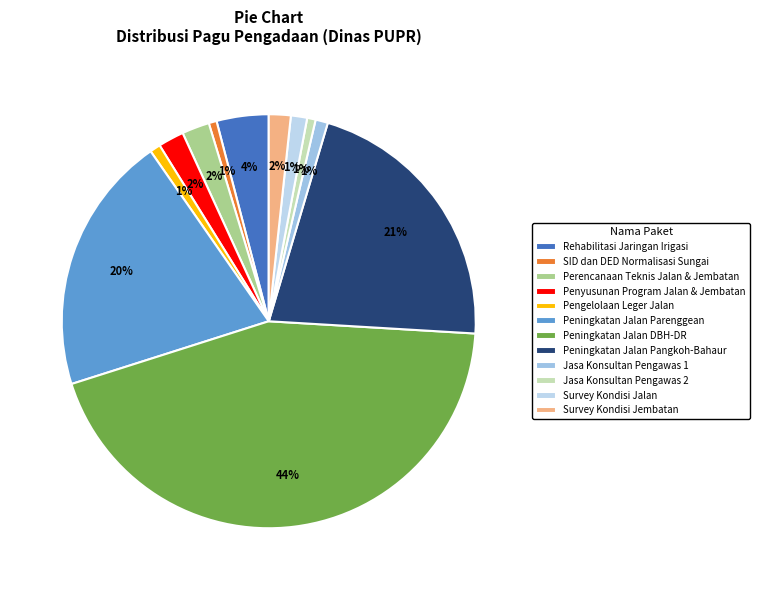

Count the number of slices in the pie.

12